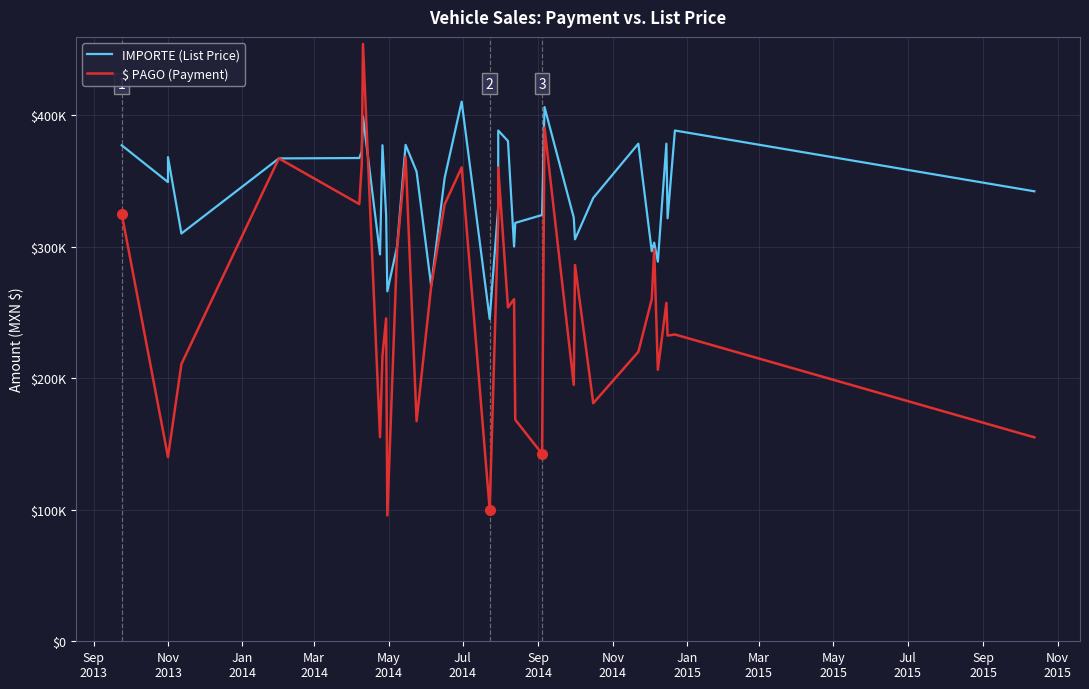

True or false: $ PAGO (Payment) has a value of 96150.5 at 35.

False